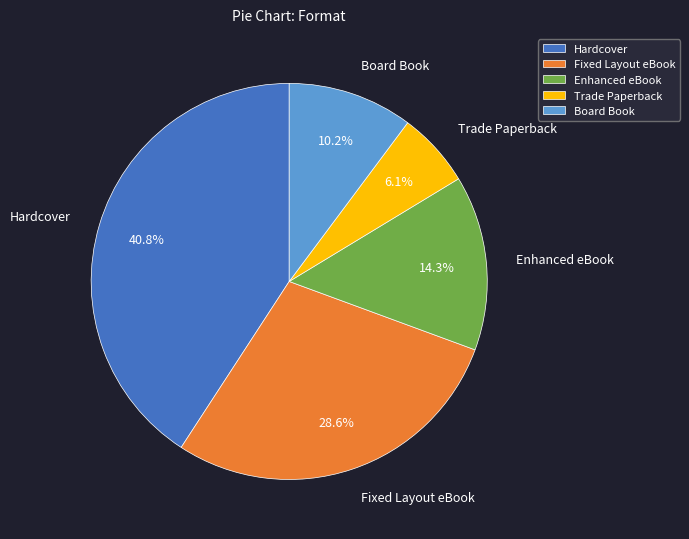

How many slices are in this pie chart?

5